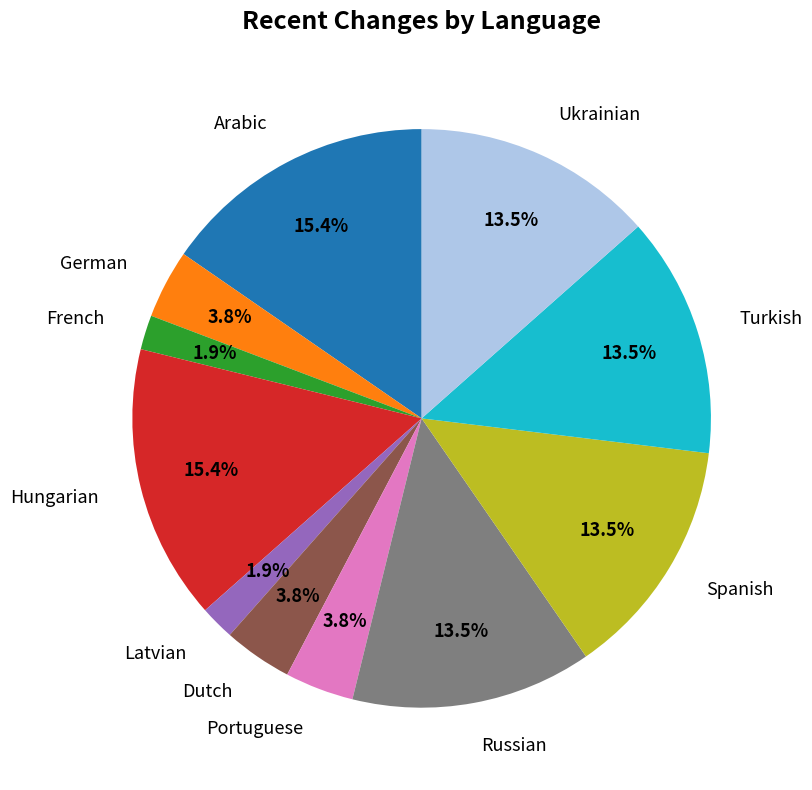

How many slices are in this pie chart?

11